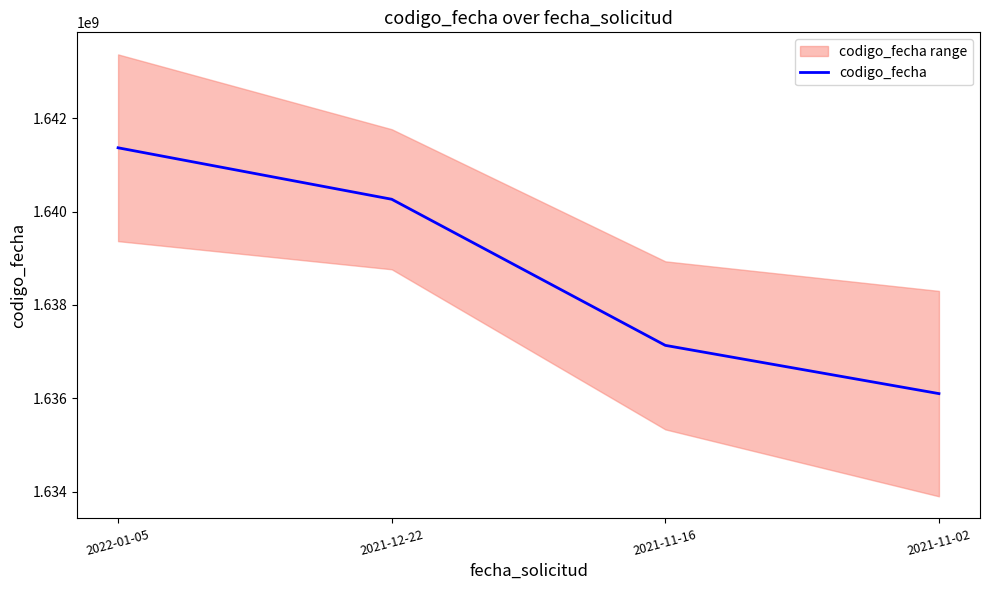

Reading left to right, list all the values displayed in this chart.

2022-01-05=1641366897	2021-12-22=1640264313	2021-11-16=1637134131	2021-11-02=1636100422